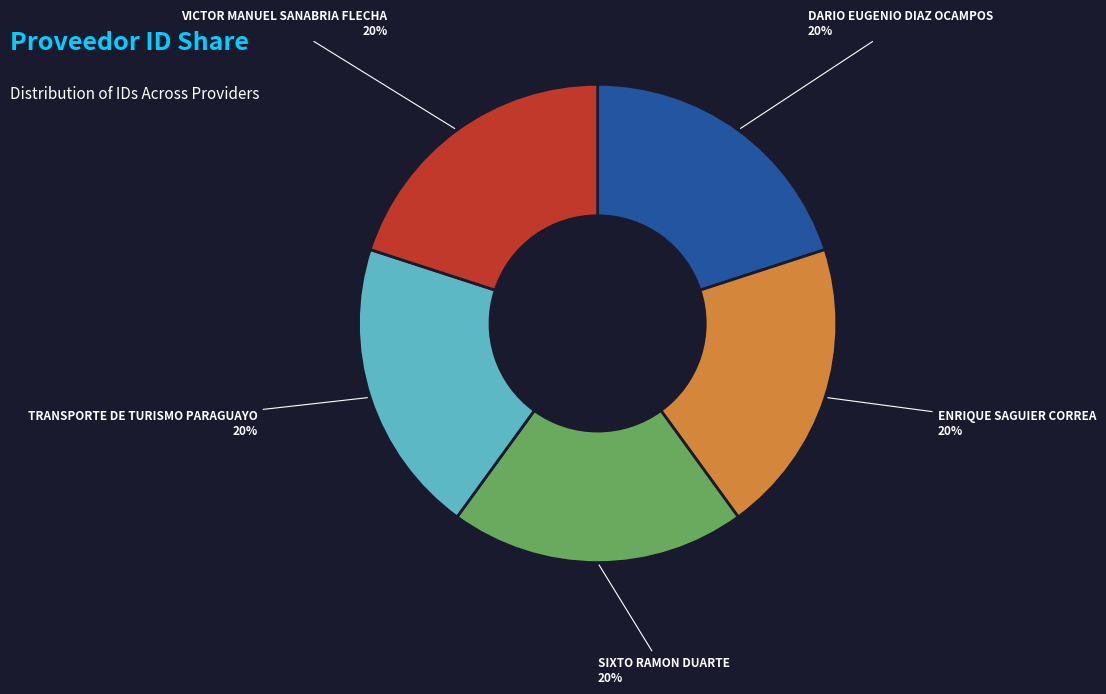

Does any single category account for the majority?

No